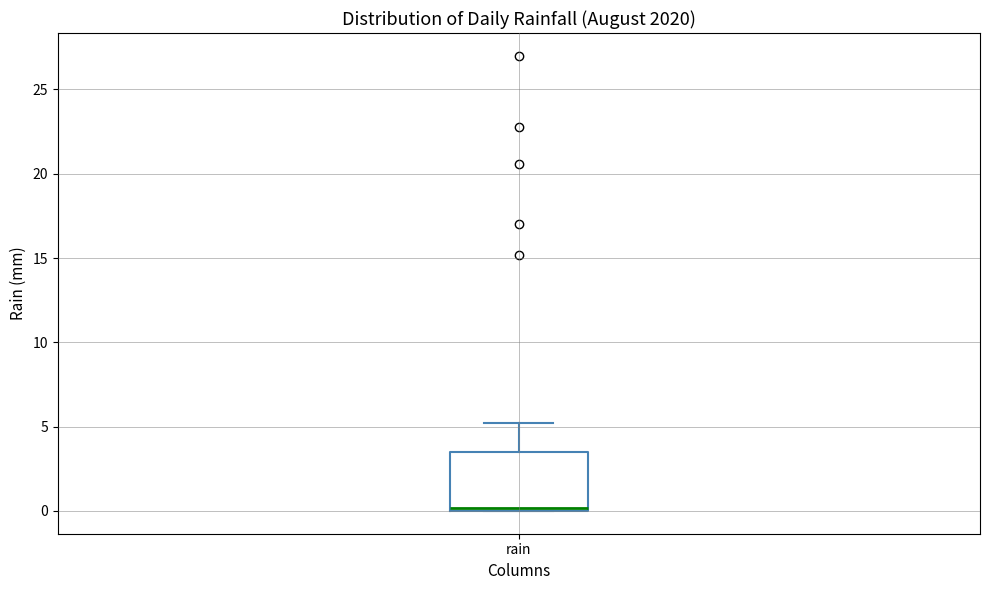

Transcribe this box plot: give where the median line is, the range the box spans, and where the two whiskers end, as read against the y-axis. The values are not printed on the chart, so give them approximately, as read against the axis.

median 0.0 (just above the box's lower edge), box 0.0 to 3.5, whiskers 0.0 to 5.0